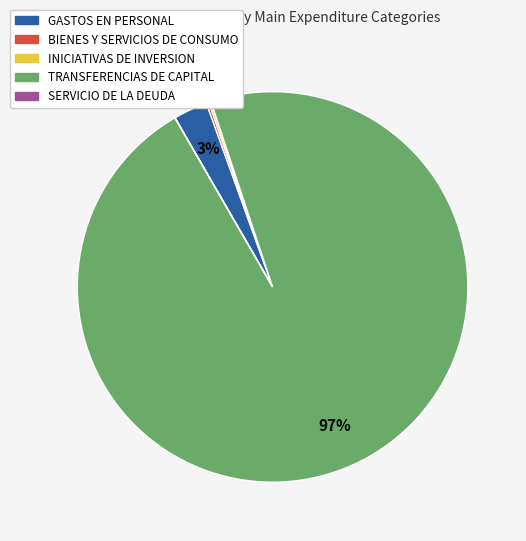

To the nearest percent, what is the average slice percentage?

20%